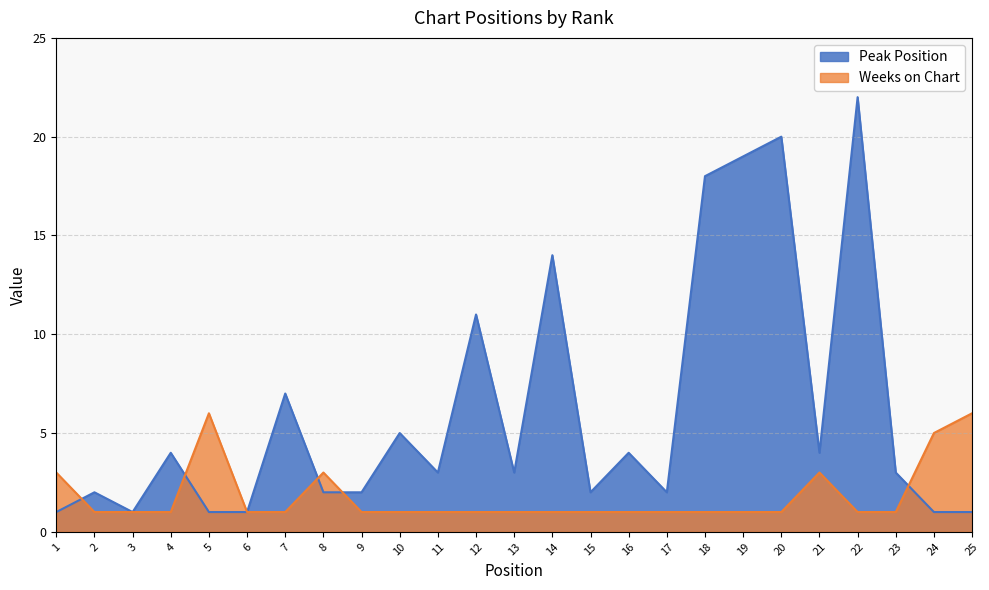

List the series in order of their peak value, lowest first.

Weeks on Chart, Peak Position